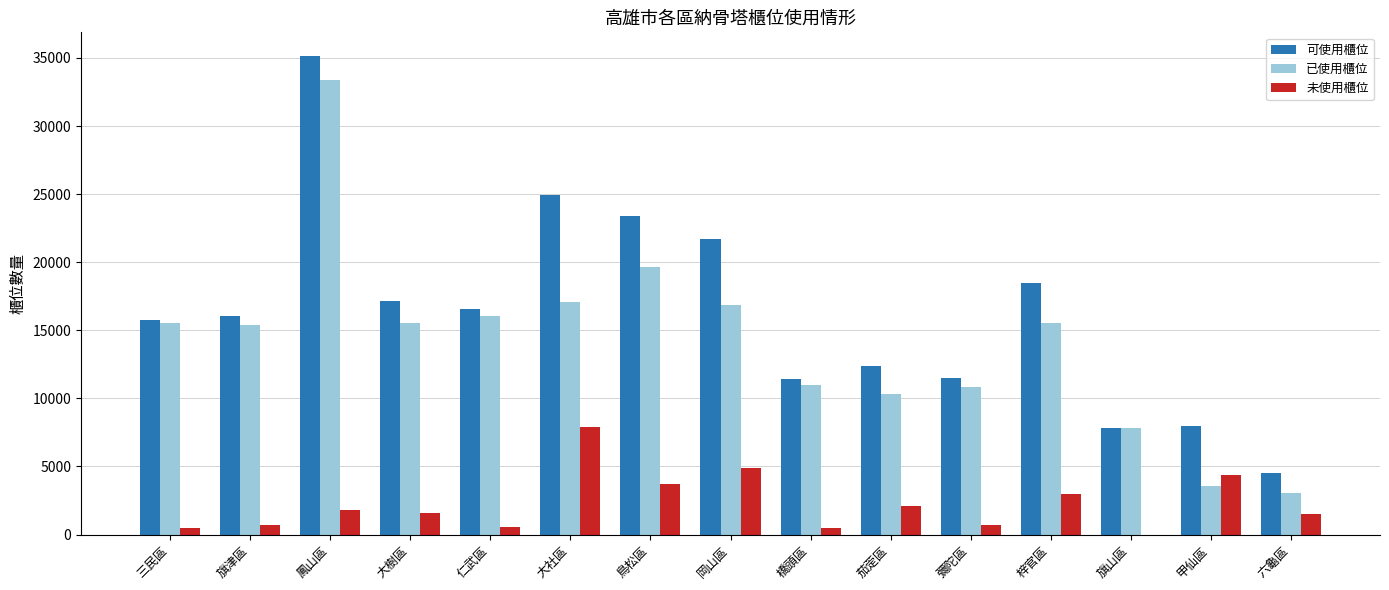

What are all the series names shown in the legend?

可使用櫃位, 已使用櫃位, 未使用櫃位